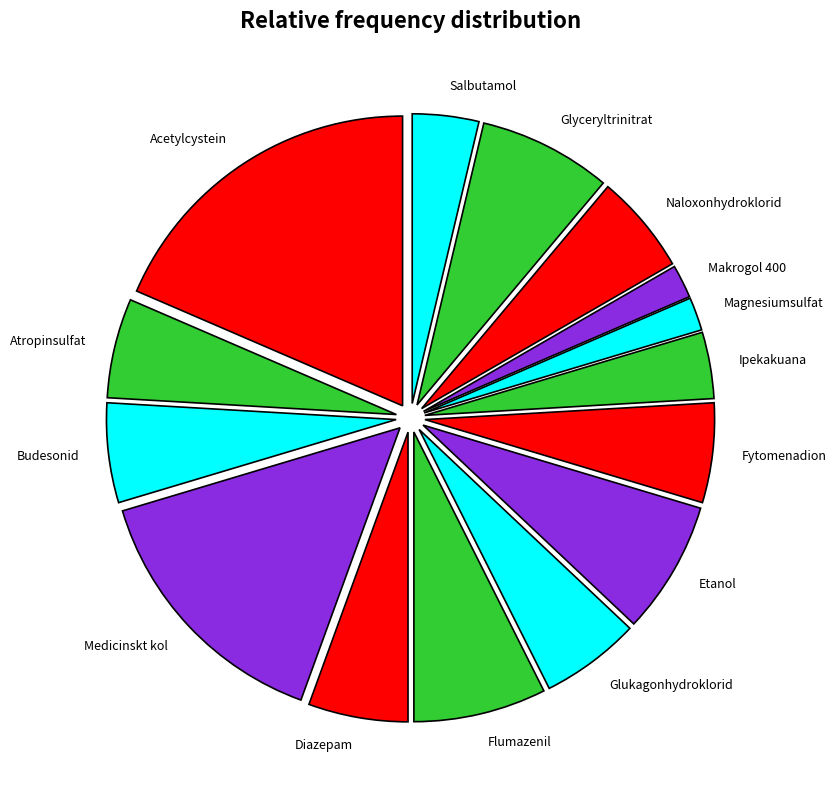

True or false: Atropinsulfat accounts for 19% of the total.

False